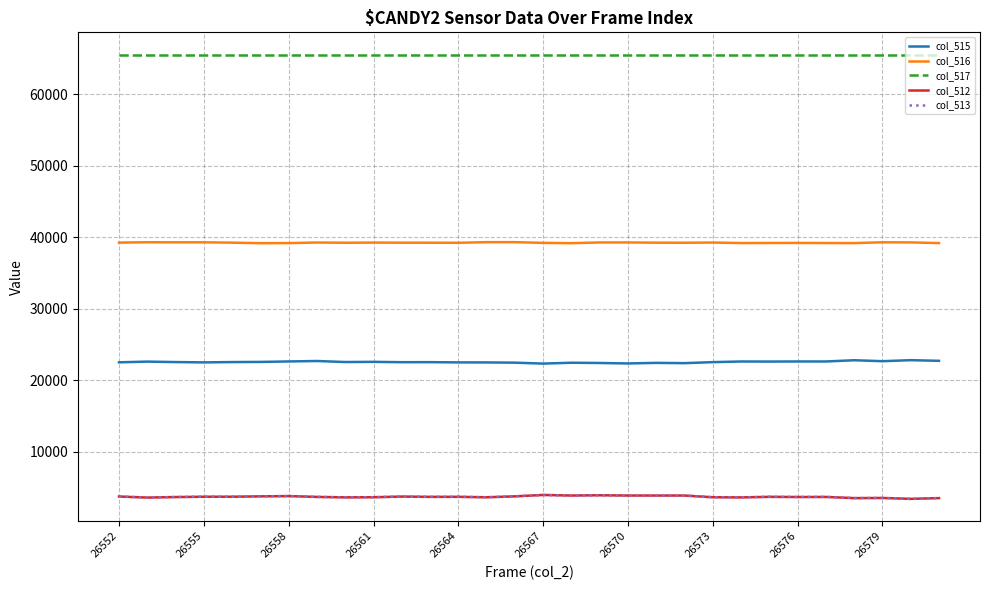

True or false: col_516 and col_513 cross at least once.

False